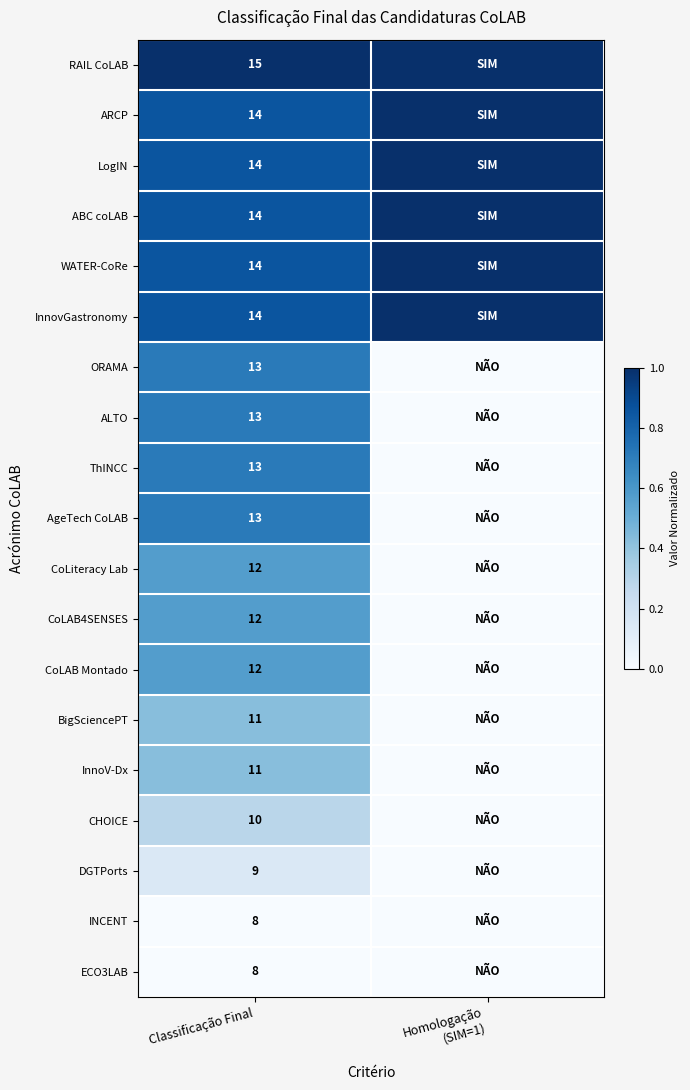

At which category is the sum across all series the highest?

Classificação Final